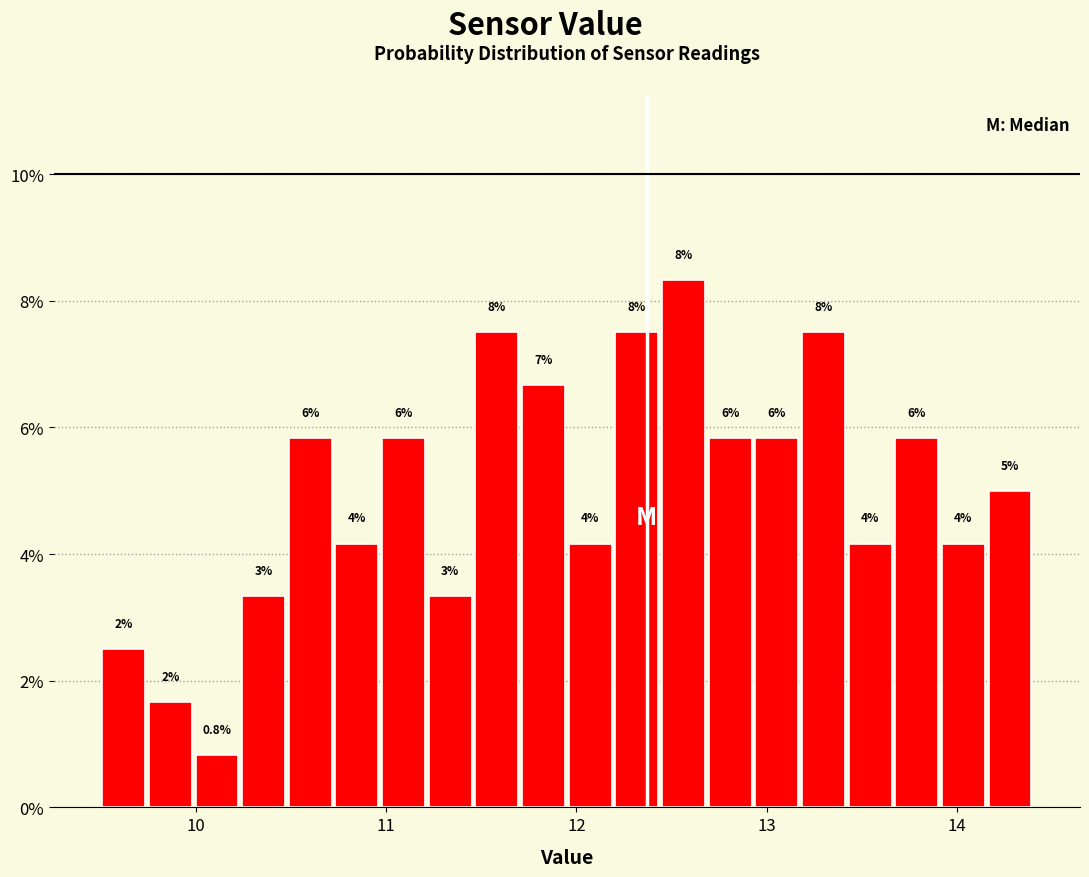

Read against the x-axis, roughly where is the centre of the tallest bar?

12.6